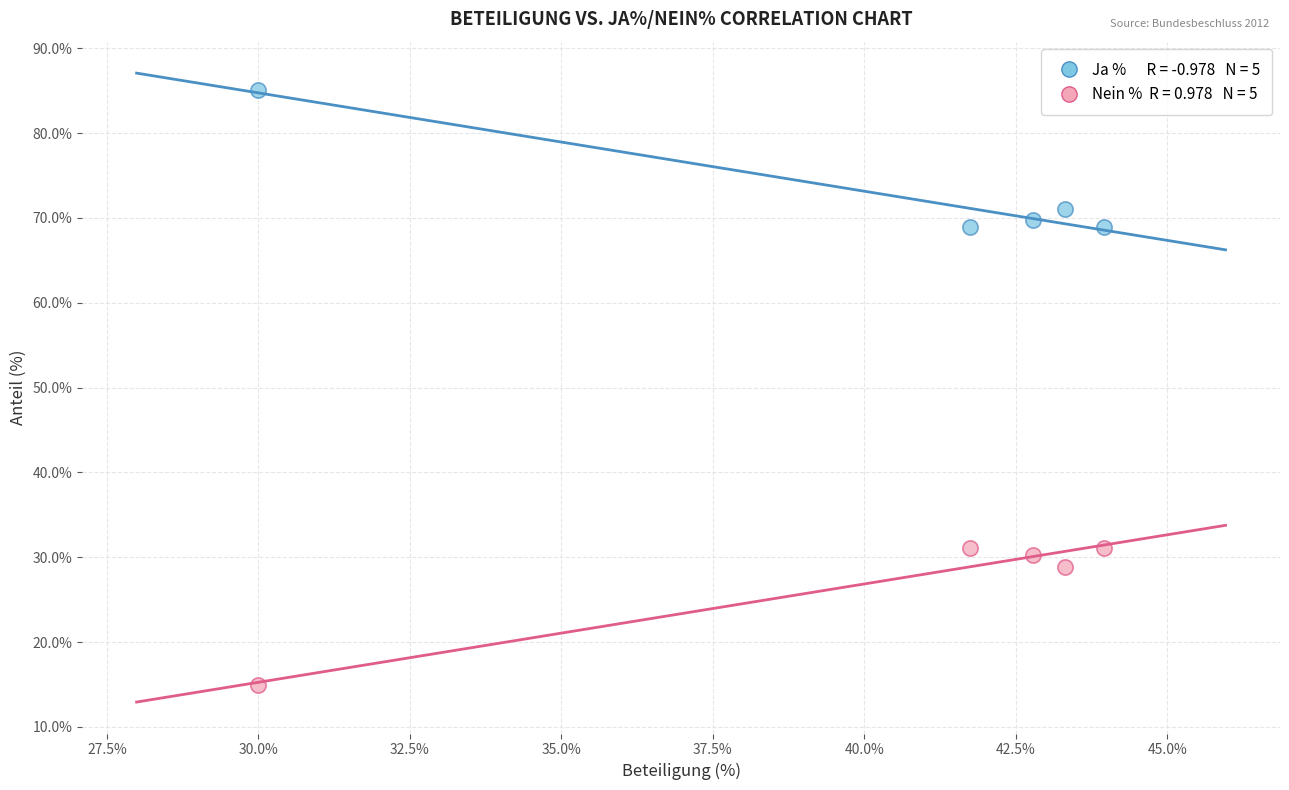

Across all data points, what is the average X value?

40.4